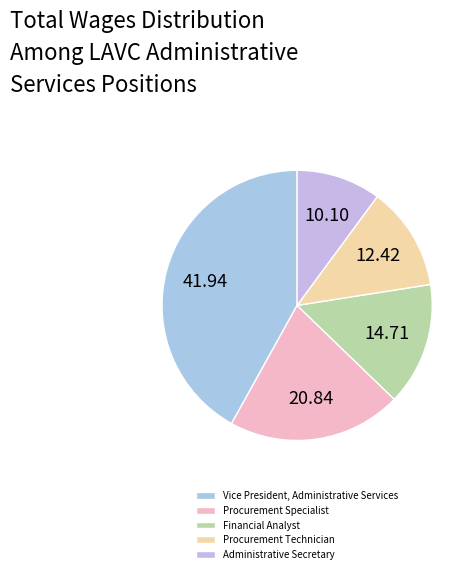

Which slice is the smallest?

Administrative Secretary